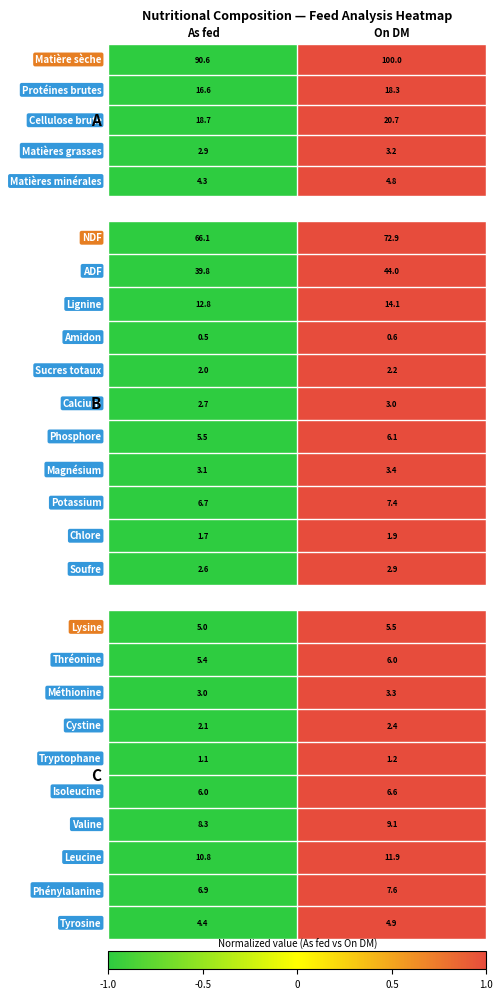

Which category has the highest value across all series?

On DM